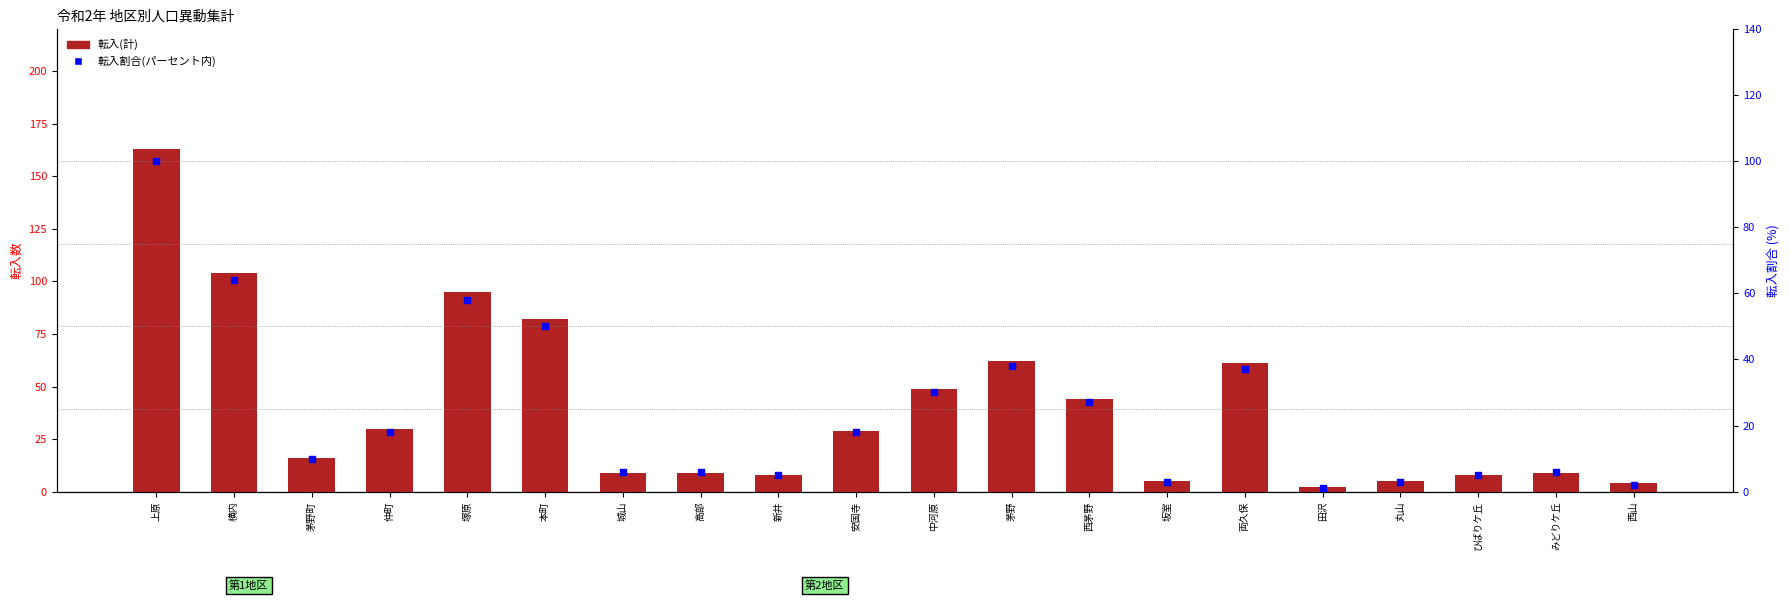

Which series reaches the maximum Y coordinate?

転入(計)